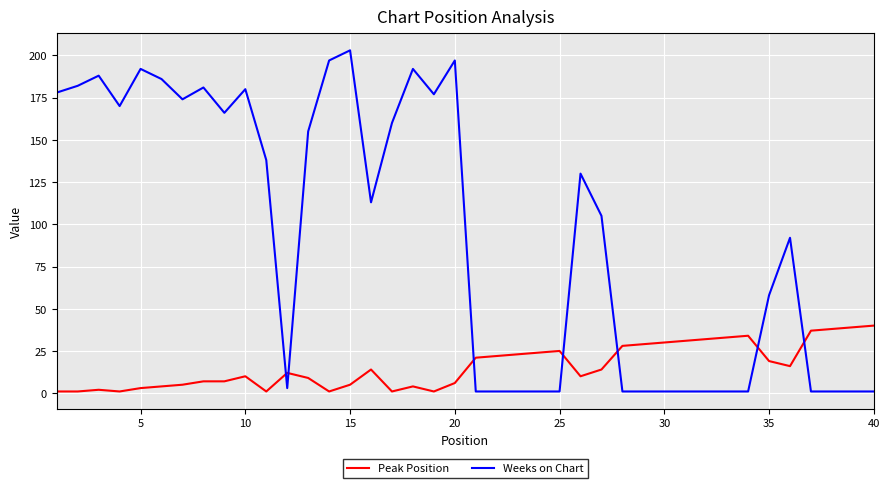

Which series has the largest total across all categories?

Weeks on Chart